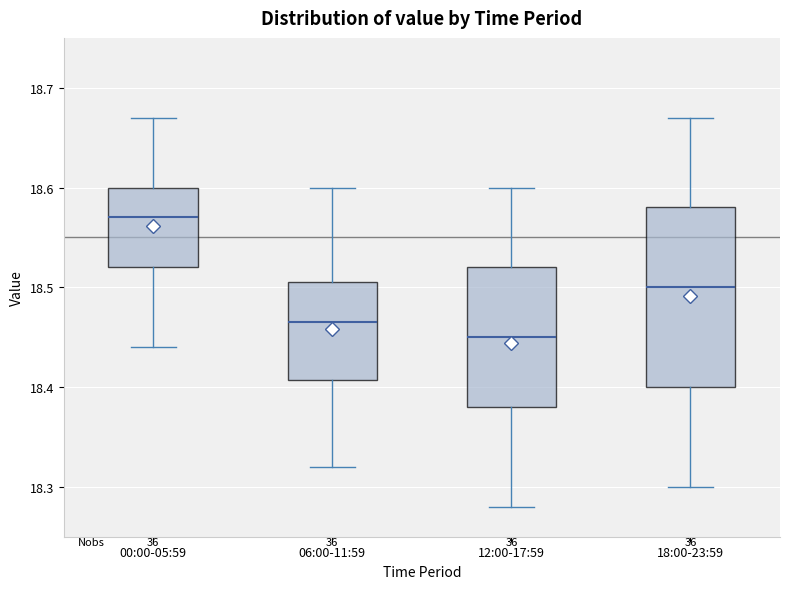

Reading left to right, read every box against the y-axis: the position of its median line, the range the box covers, and the ends of its whiskers. The values are not printed on the chart, so give them approximately, as read against the axis.

00:00-05:59: median 18.57, box 18.52 to 18.60, whiskers 18.44 to 18.67
06:00-11:59: median 18.47, box 18.41 to 18.51, whiskers 18.32 to 18.60
12:00-17:59: median 18.45, box 18.38 to 18.52, whiskers 18.28 to 18.60
18:00-23:59: median 18.50, box 18.40 to 18.58, whiskers 18.30 to 18.67